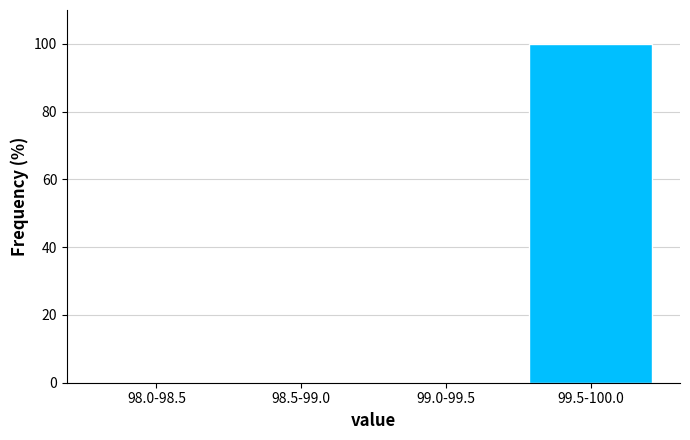

Reading right to left, extract all data points from this chart.

99.5-100.0=100	99.0-99.5=0	98.5-99.0=0	98.0-98.5=0